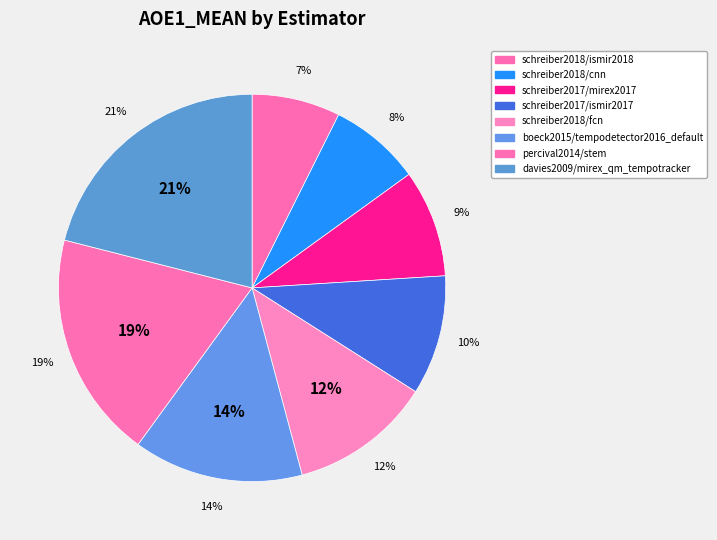

How many slices are in this pie chart?

8